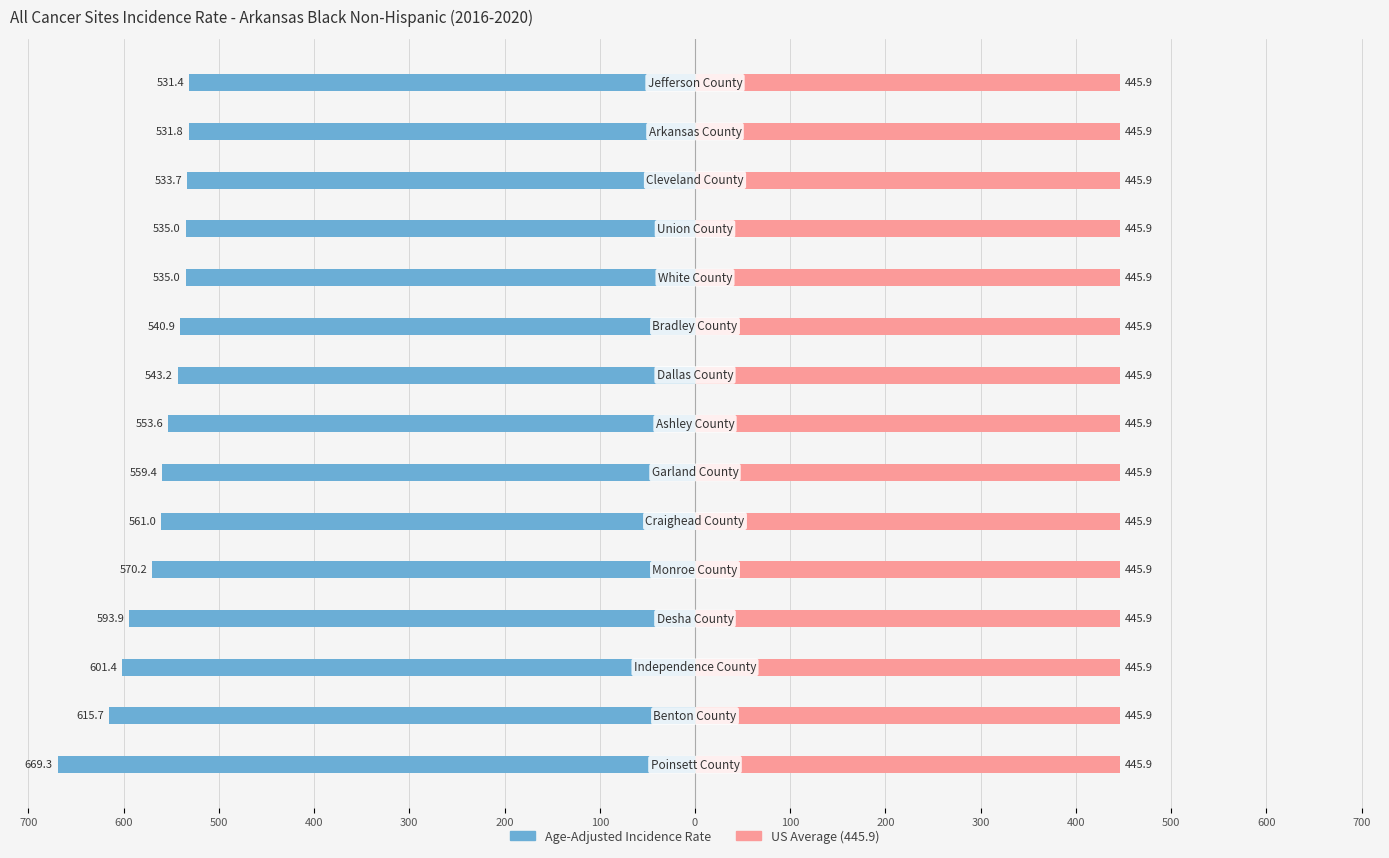

Does the chart contain stacked bars?

No